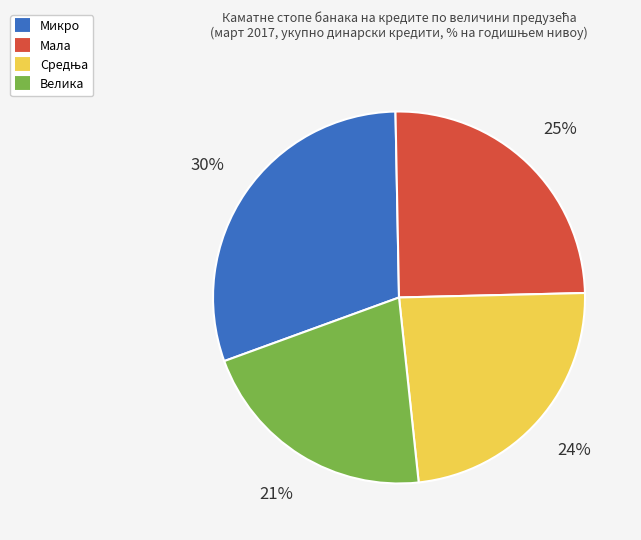

Count the number of slices in the pie.

4